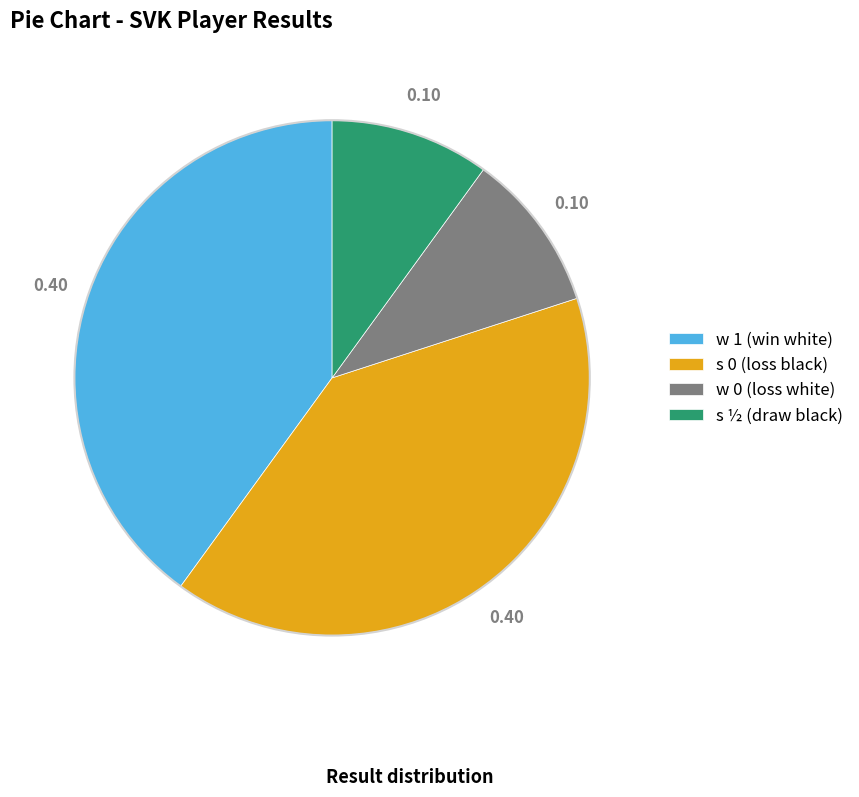

What is the ratio of the value at w 1 to the value at s 0?

1.0